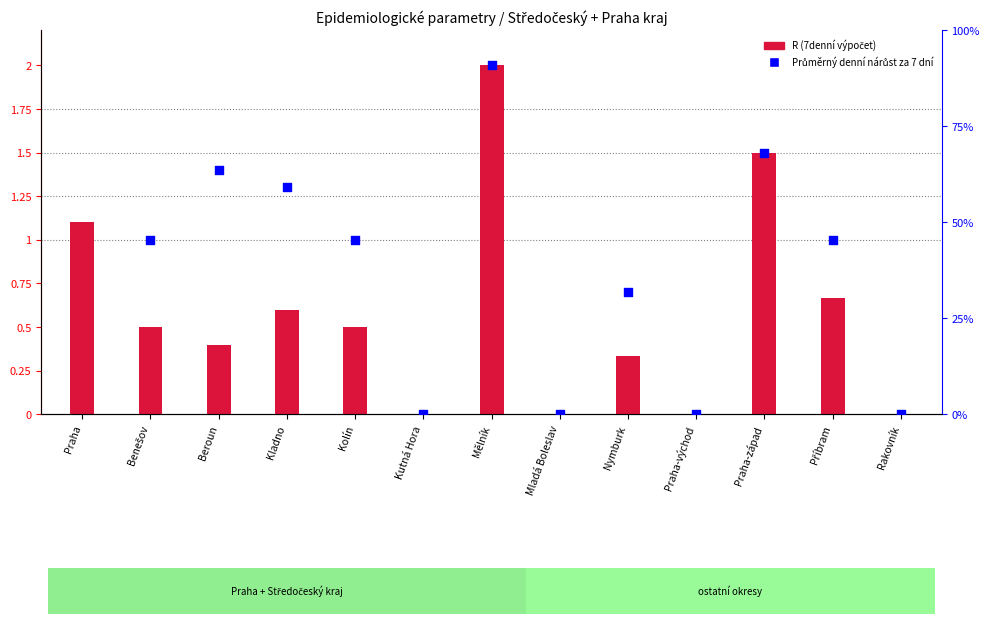

Which series has the largest Y range (max minus min)?

Průměrný denní nárůst (7 dní)